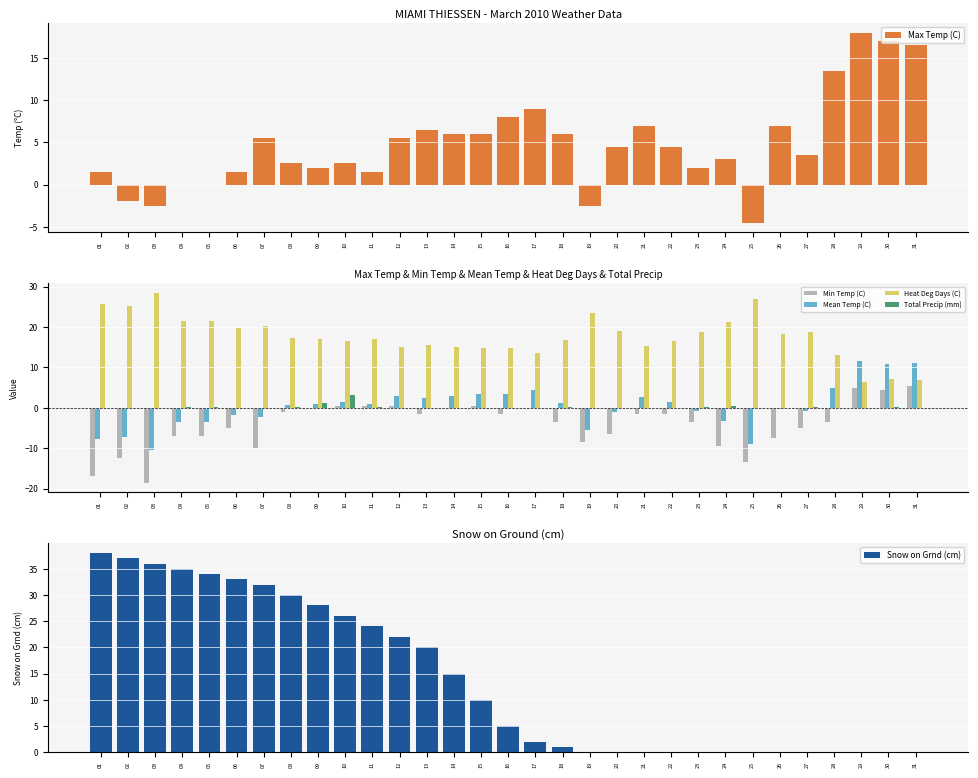

The value of Max Temp (C) at 21 is 4.4. True or false?

False